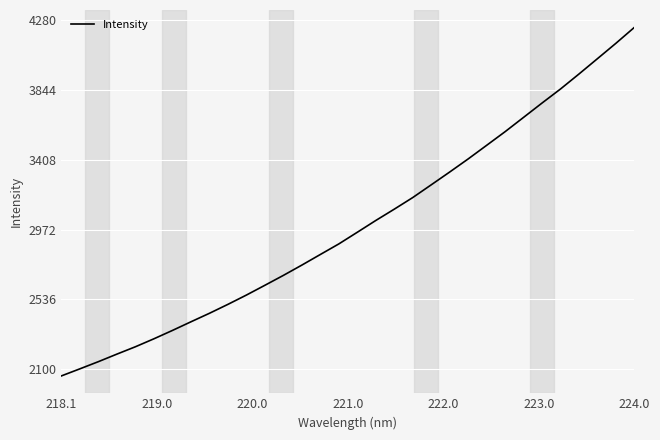

What is the minimum value shown in the chart?

2056.3